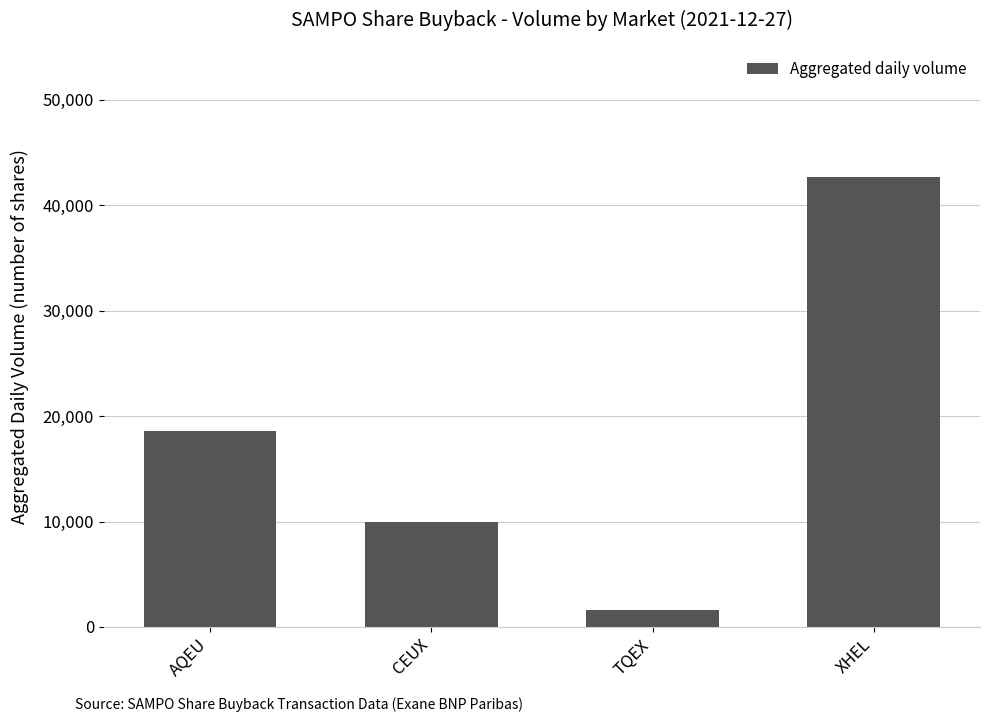

What is the greatest value displayed?

42663